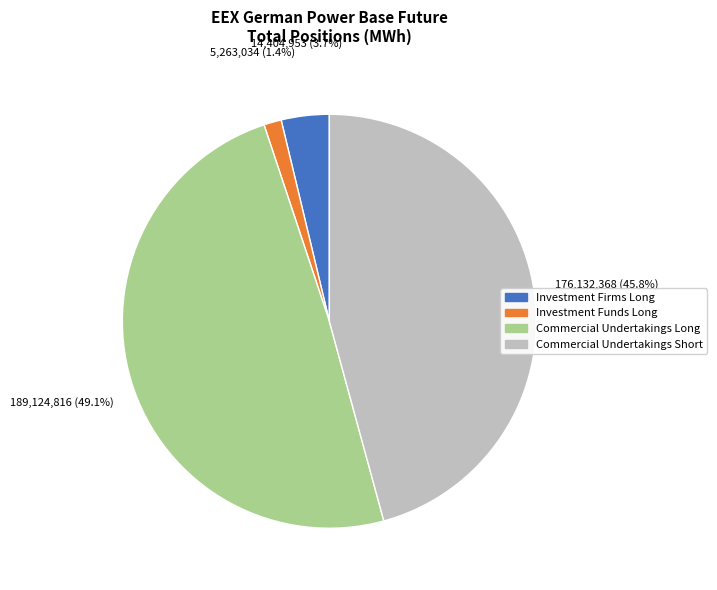

Count the number of slices in the pie.

4